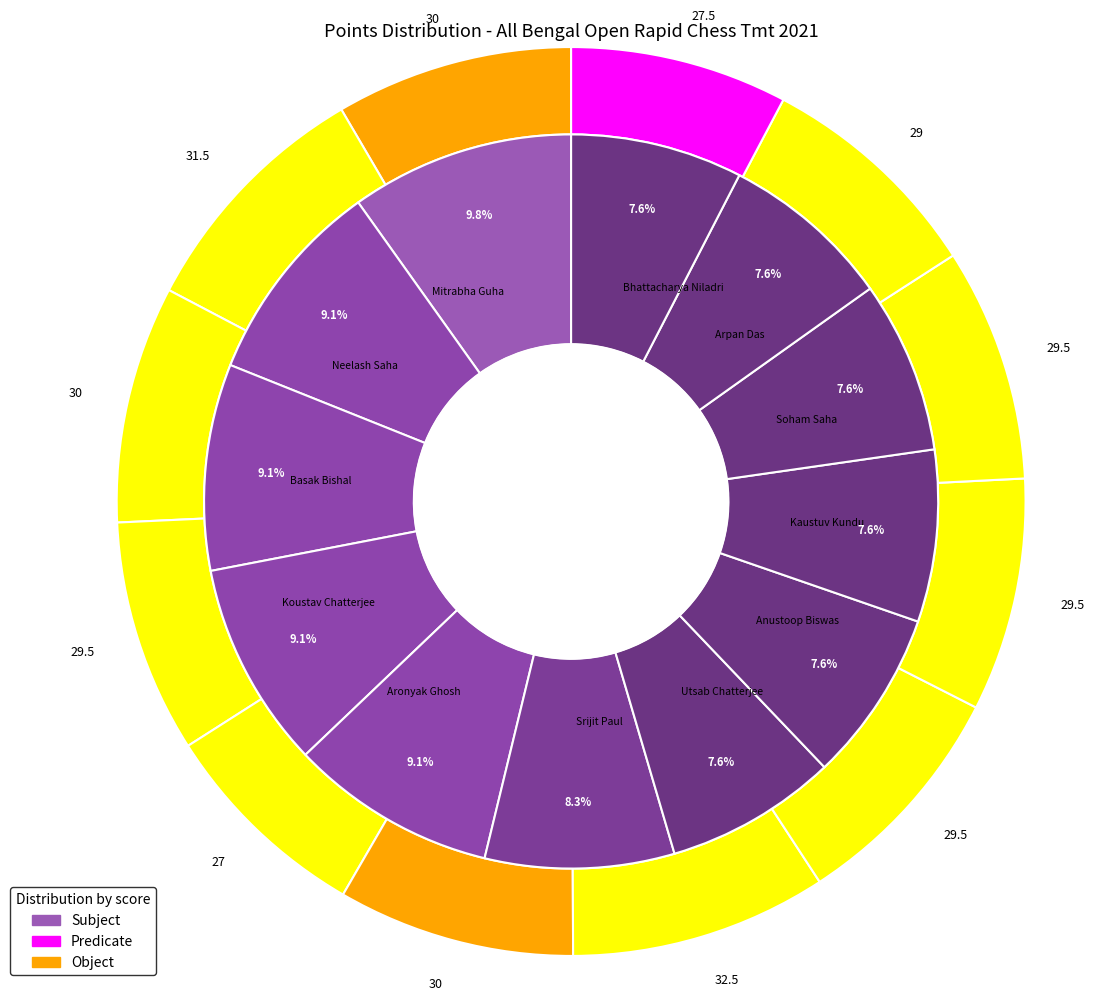

At Basak Bishal, list the series in order from smallest to largest.

Predicate, Object, Subject